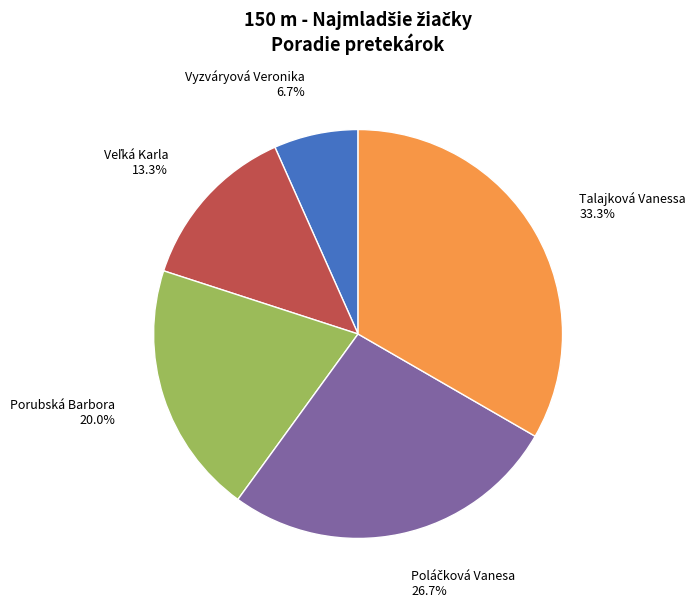

Does any single category account for the majority?

No